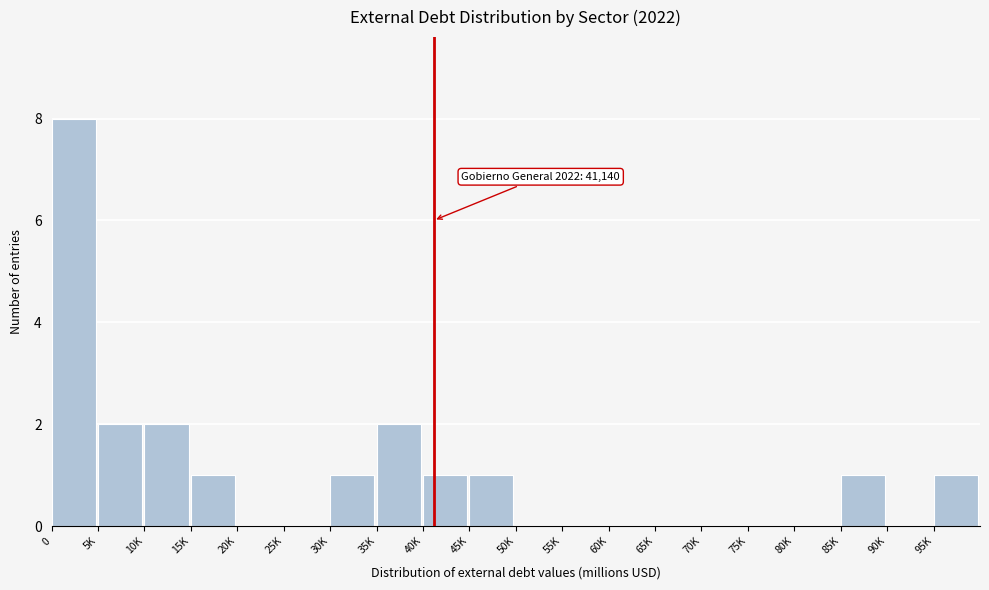

Reading right to left, list all the values displayed in this chart.

95K=1	90K=0	85K=1	80K=0	75K=0	70K=0	65K=0	60K=0	55K=0	50K=0	45K=1	40K=1	35K=2	30K=1	25K=0	20K=0	15K=1	10K=2	5K=2	0=8